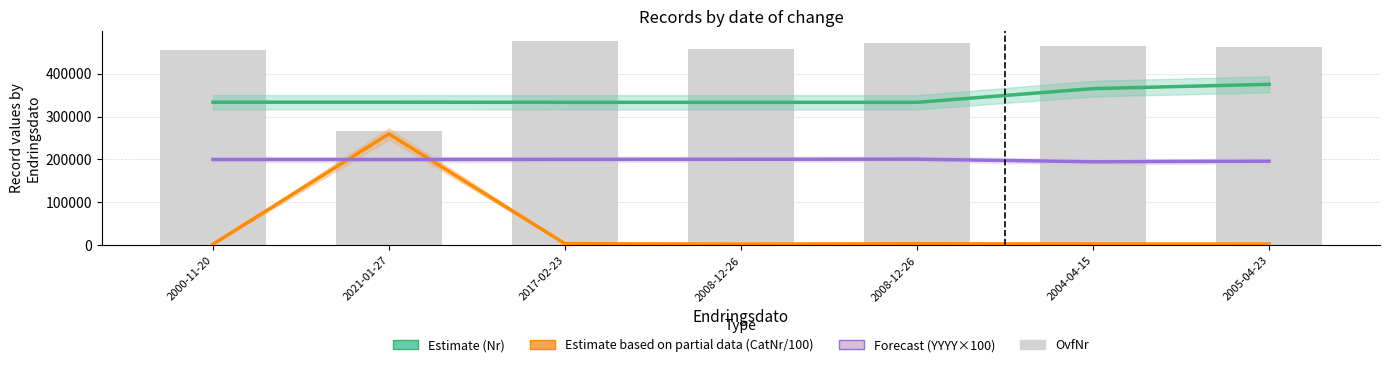

How many values in the Forecast (YYYY×100) series exceed 200000?

3